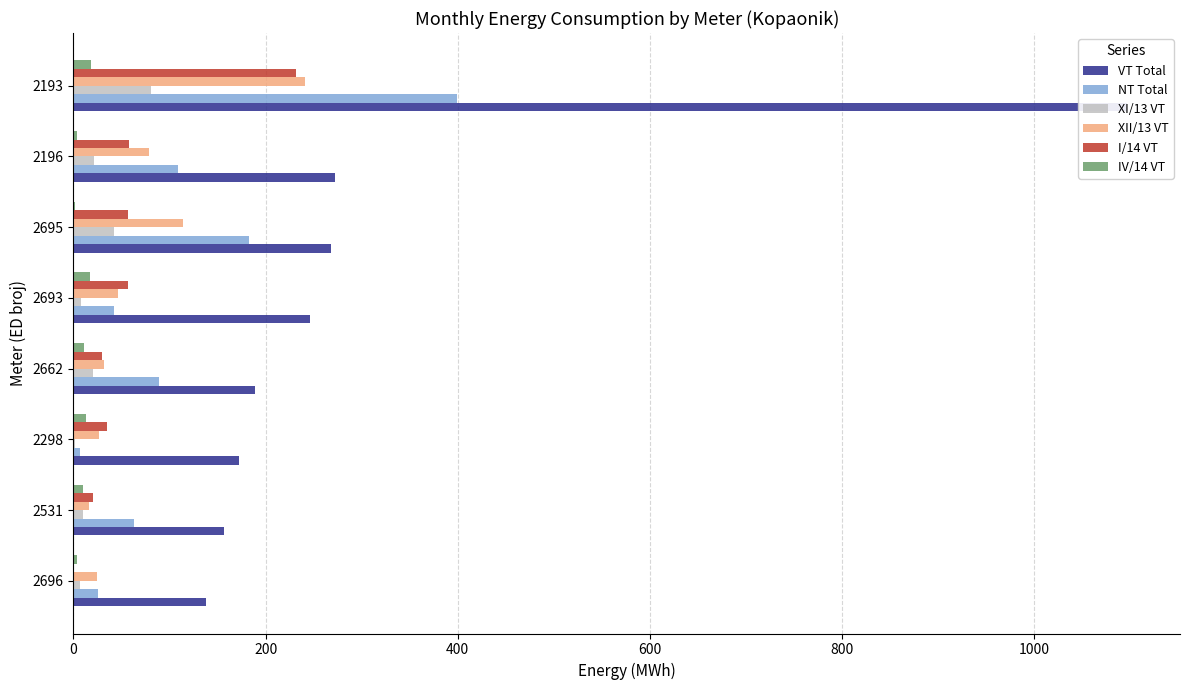

Rank the series by their maximum value, from highest to lowest.

VT Total, NT Total, XII/13 VT, I/14 VT, XI/13 VT, IV/14 VT